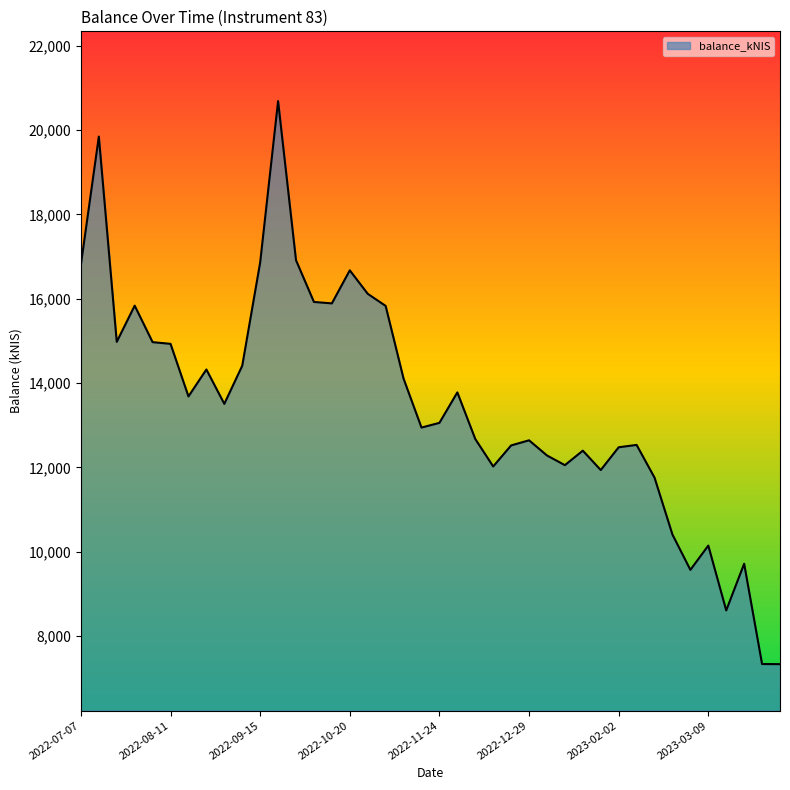

What is the difference between the maximum and minimum values?

13349.9